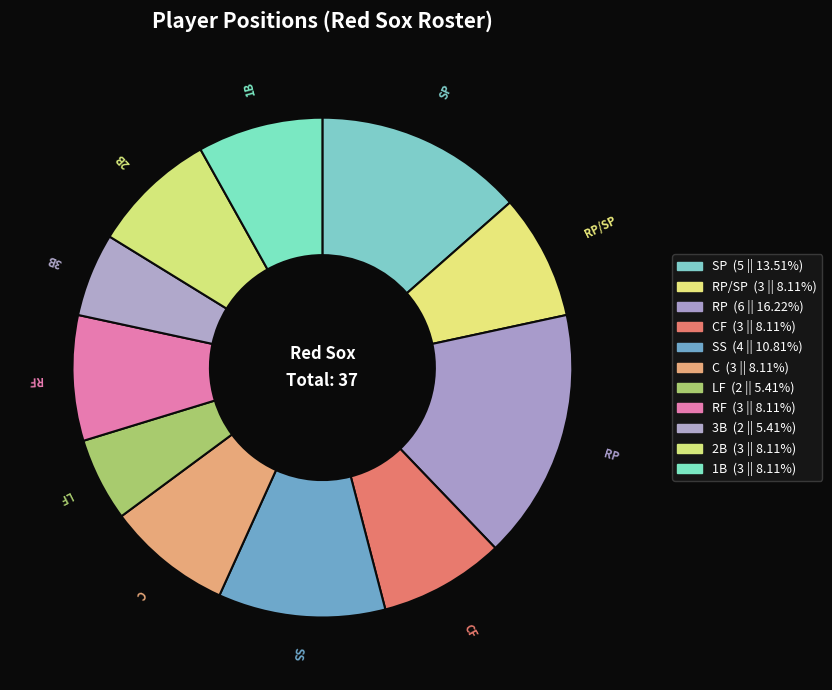

How many segments does this pie chart have?

11